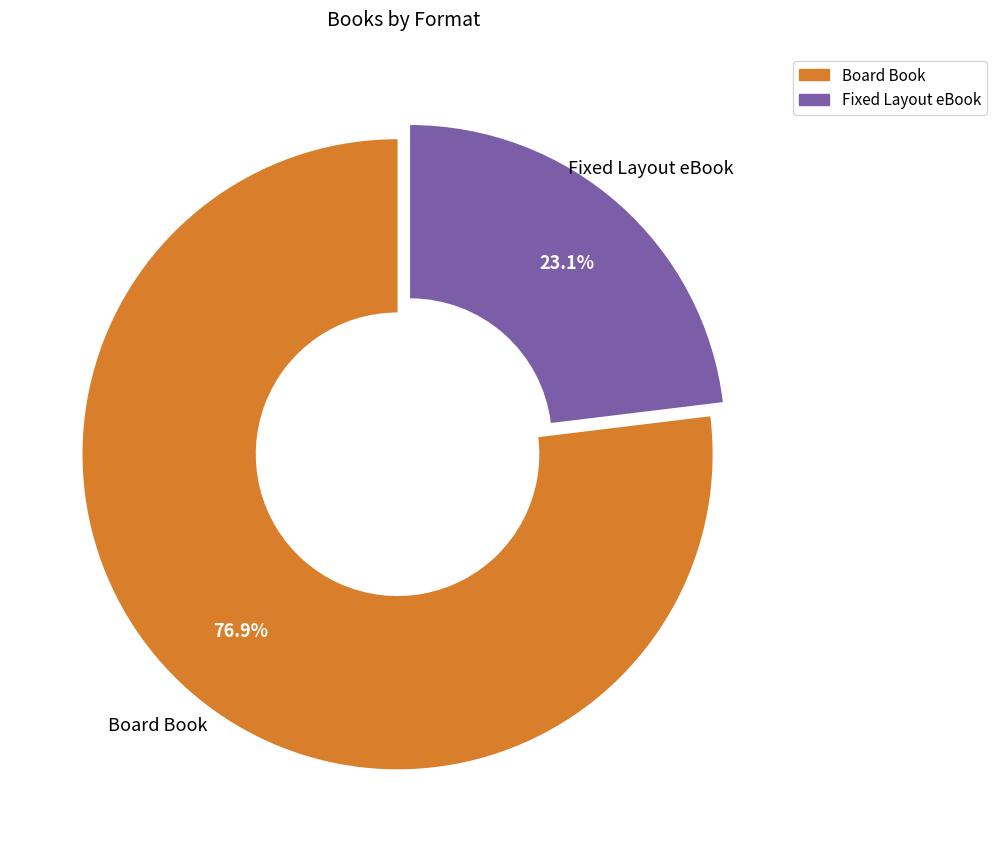

Which slice is the largest?

Board Book